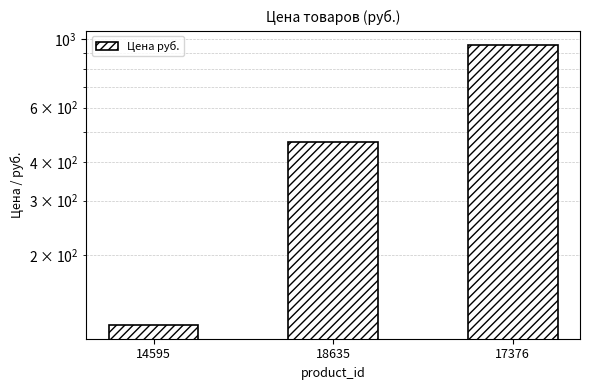

Read the value at 18635, to the nearest 10.

460